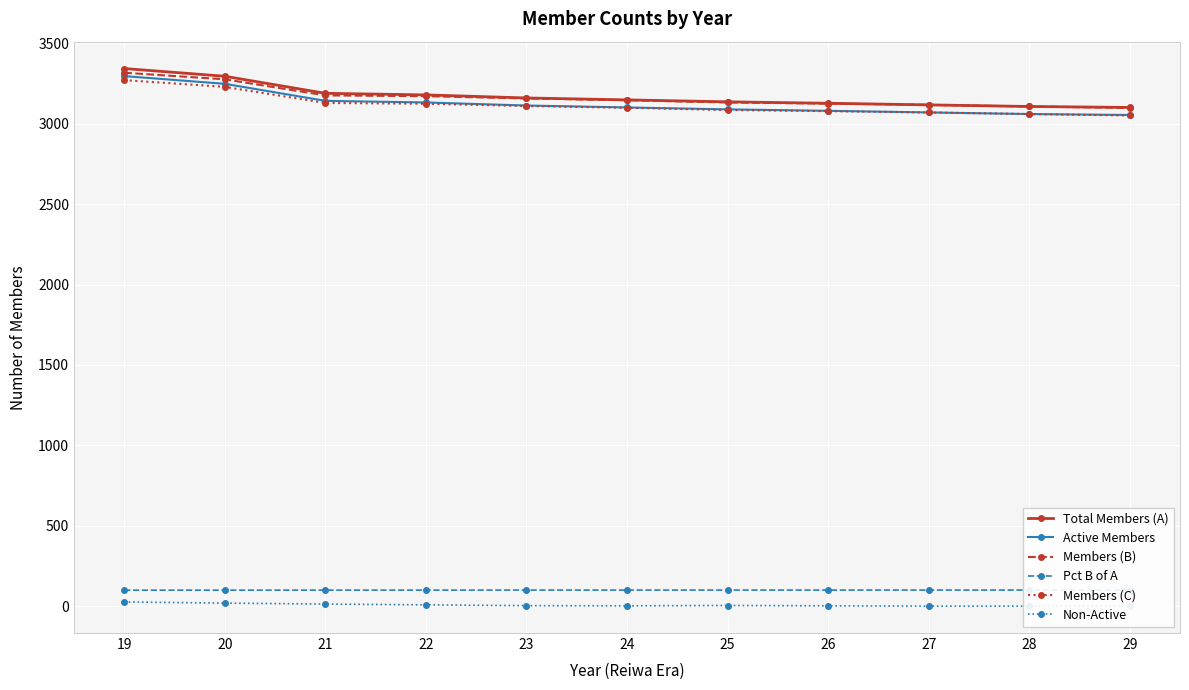

Reading left to right, extract all data points from this chart.

Total Members (A): 19=3344.0	20=3296.0	21=3190.0	22=3180.0	23=3161.0	24=3149.0	25=3137.0	26=3128.0	27=3118.0	28=3108.0	29=3102.0
Active Members: 19=3297.0	20=3249.0	21=3143.0	22=3133.0	23=3114.0	24=3102.0	25=3090.0	26=3081.0	27=3071.0	28=3061.0	29=3055.0
Members (B): 19=3318.0	20=3277.0	21=3177.0	22=3172.0	23=3158.0	24=3147.0	25=3133.0	26=3126.0	27=3118.0	28=3108.0	29=3099.0
Pct B of A: 19=99.2	20=99.4	21=99.6	22=99.7	23=99.9	24=99.9	25=99.9	26=99.9	27=100.0	28=100.0	29=99.9
Members (C): 19=3272.0	20=3230.0	21=3130.0	22=3125.0	23=3111.0	24=3100.0	25=3086.0	26=3079.0	27=3071.0	28=3061.0	29=3052.0
Non-Active: 19=26.0	20=19.0	21=13.0	22=8.0	23=3.0	24=2.0	25=4.0	26=2.0	27=0.0	28=0.0	29=3.0